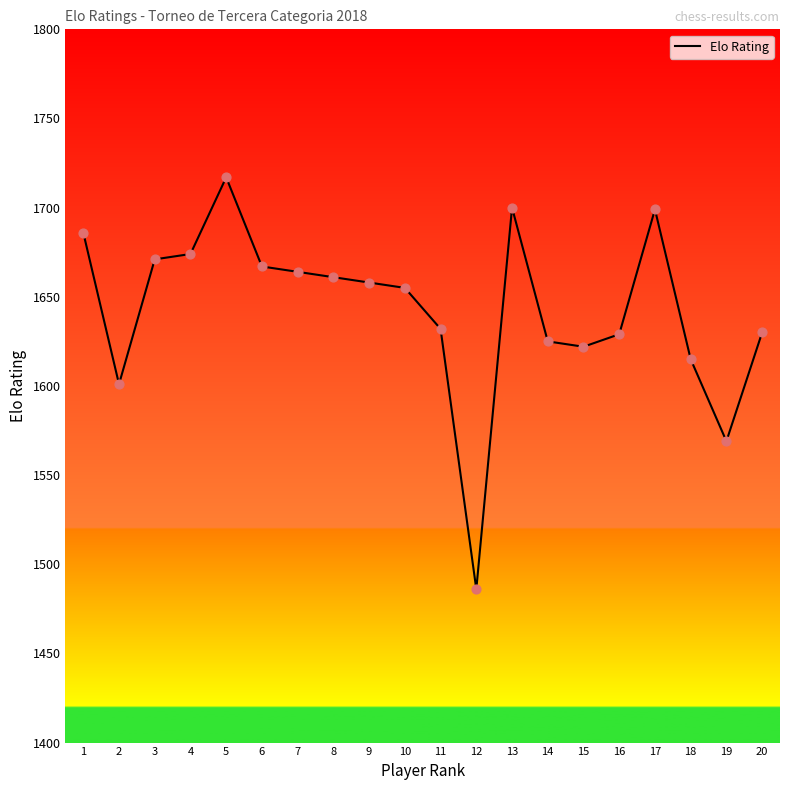

Which has a higher value, 13 or 18?

13